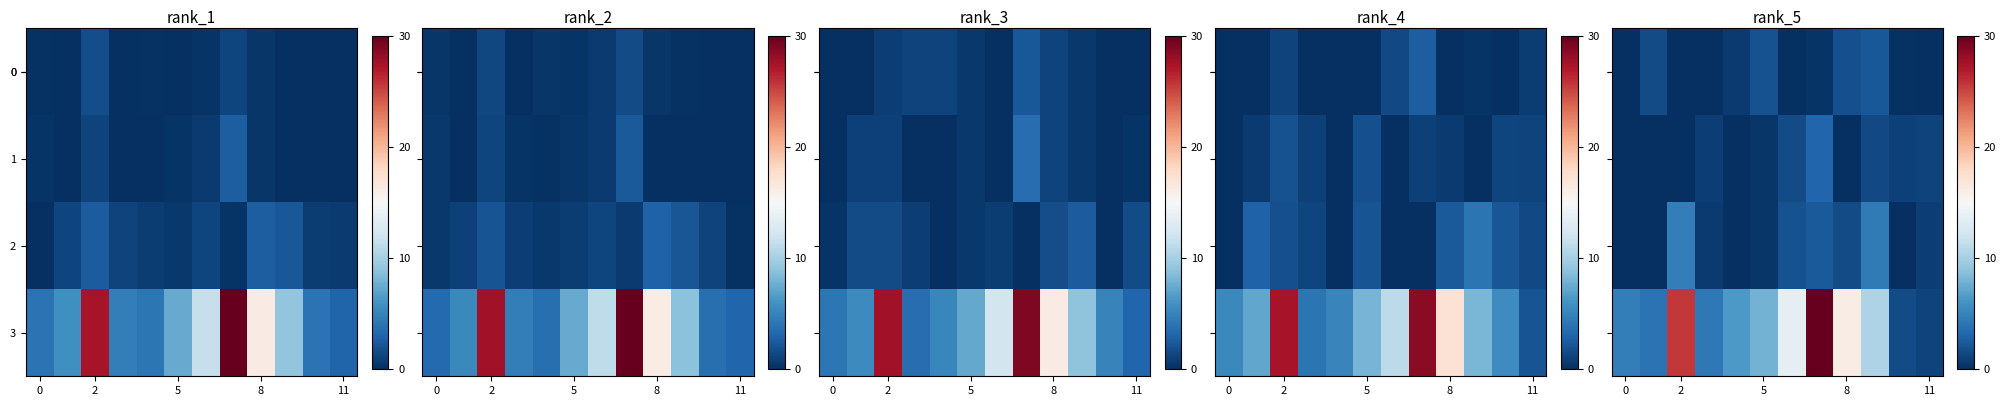

Rank the series at 5 from highest to lowest value.

row_3, row_2, row_0, row_1